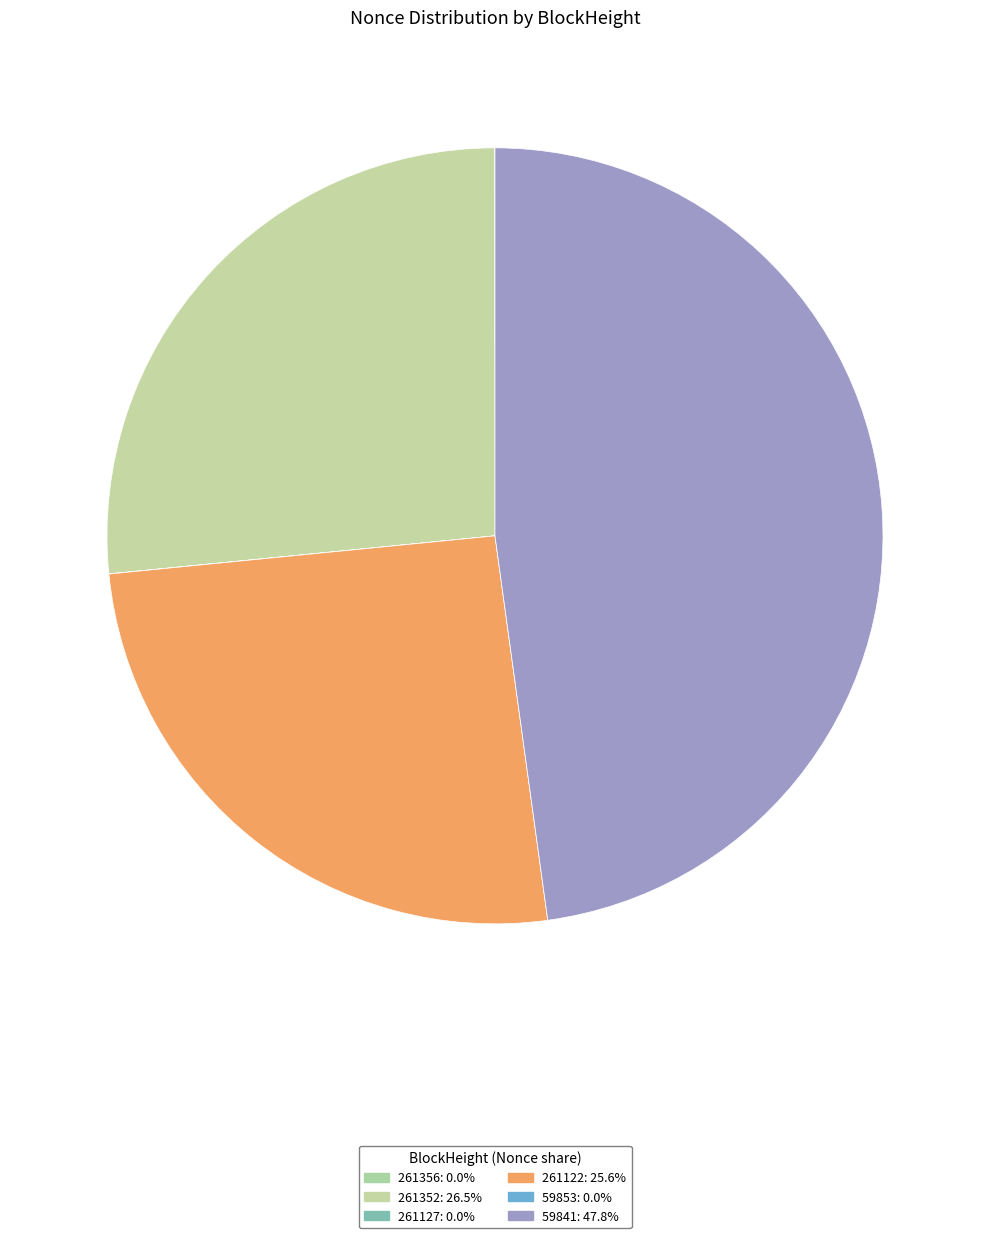

True or false: 59841 accounts for 48% of the total.

True